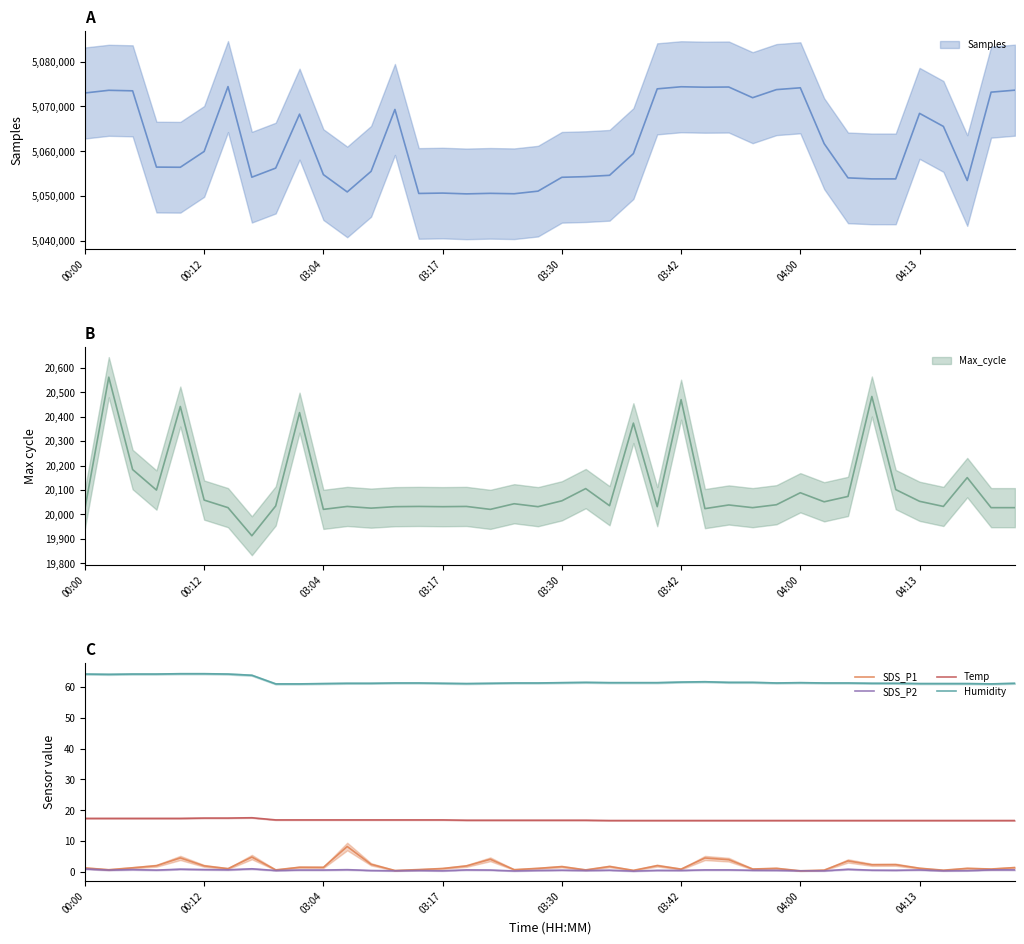

True or false: SDS_P1 and Humidity cross at least once.

False